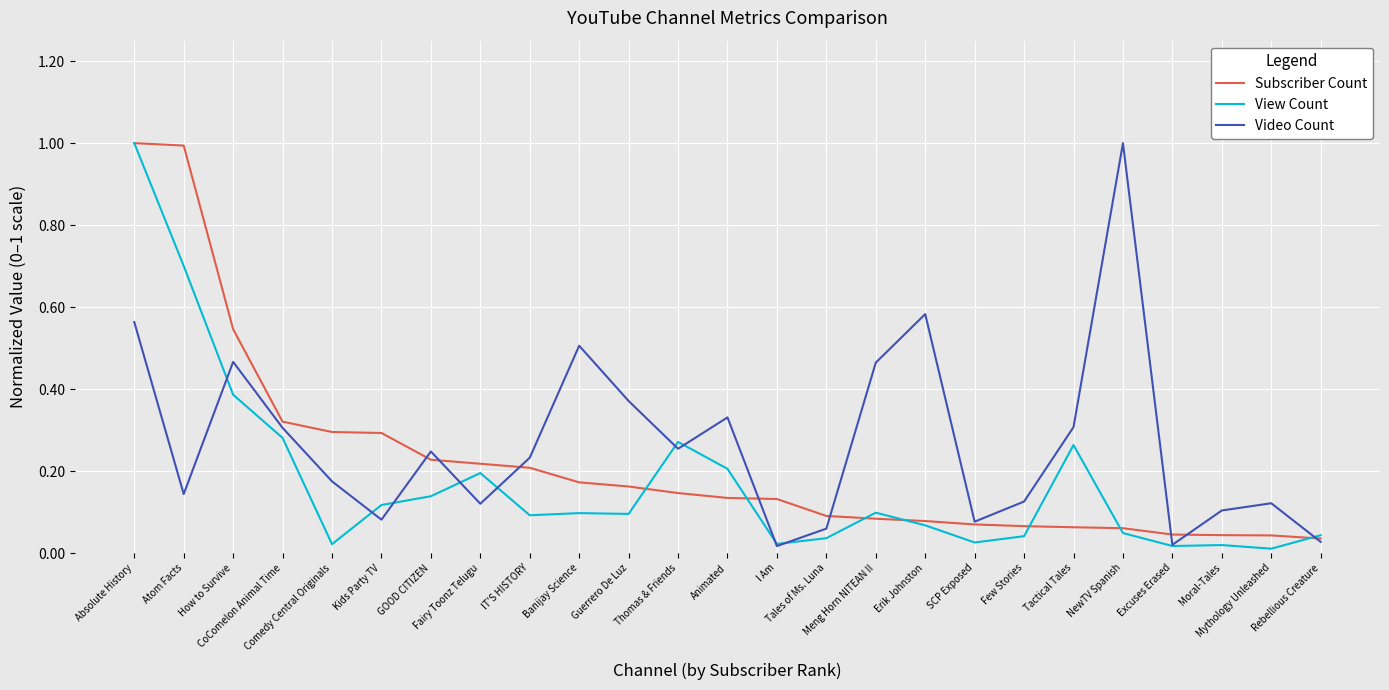

What is the difference between the second highest and second lowest values in the View Count series?

0.7